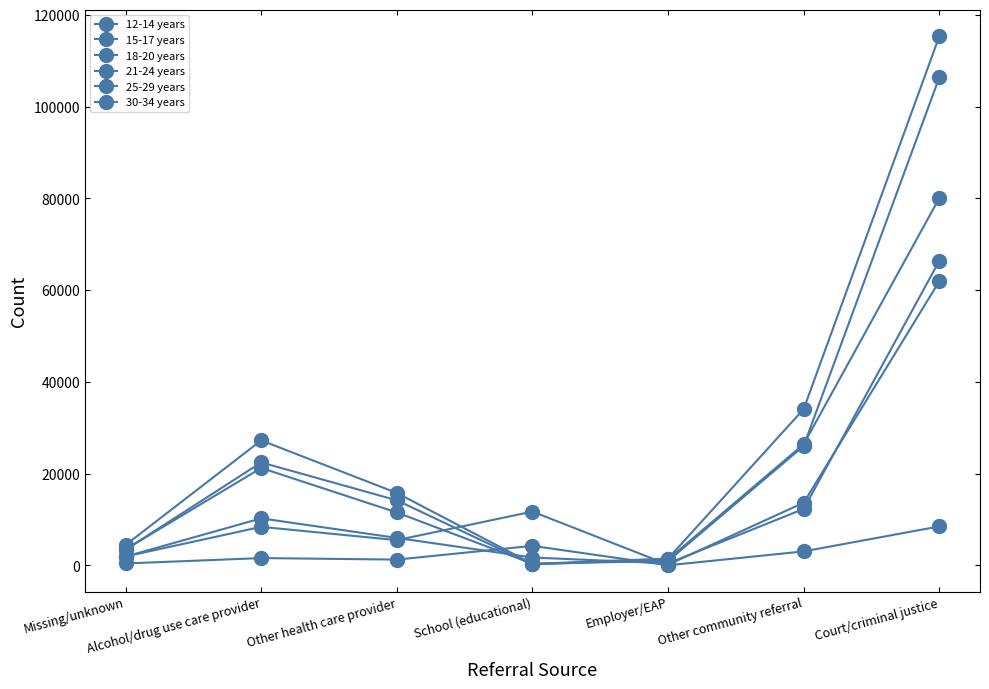

True or false: 30-34 years has a value of 456 at Employer/EAP.

False